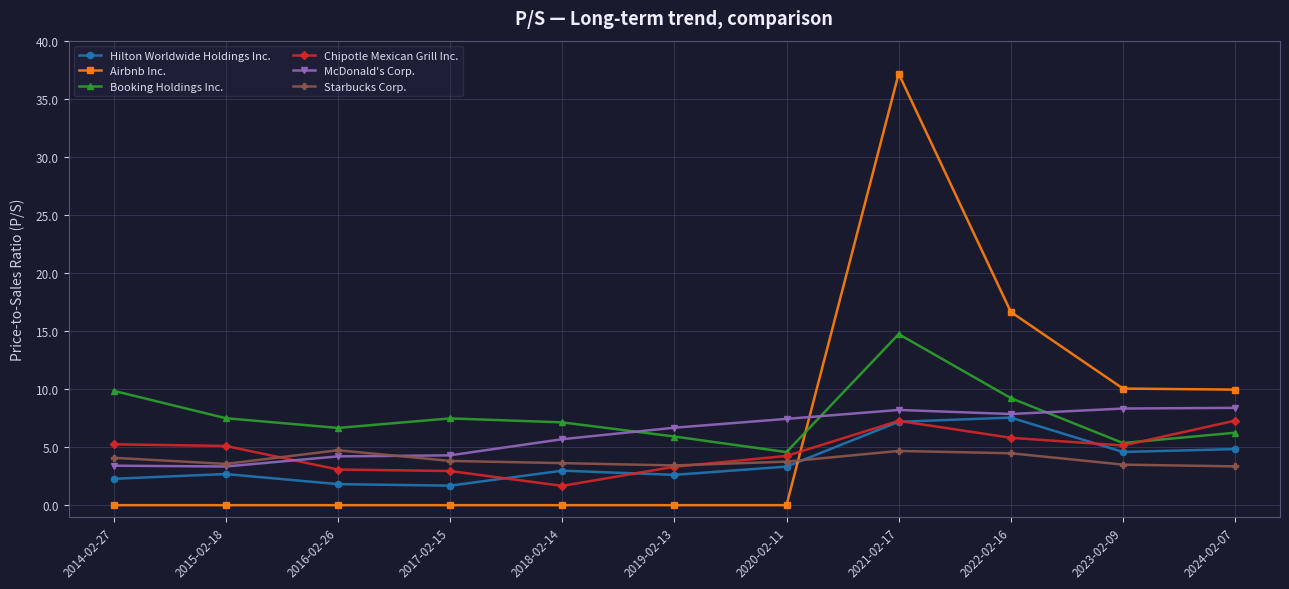

Does the chart display data point markers on the line(s)?

Yes